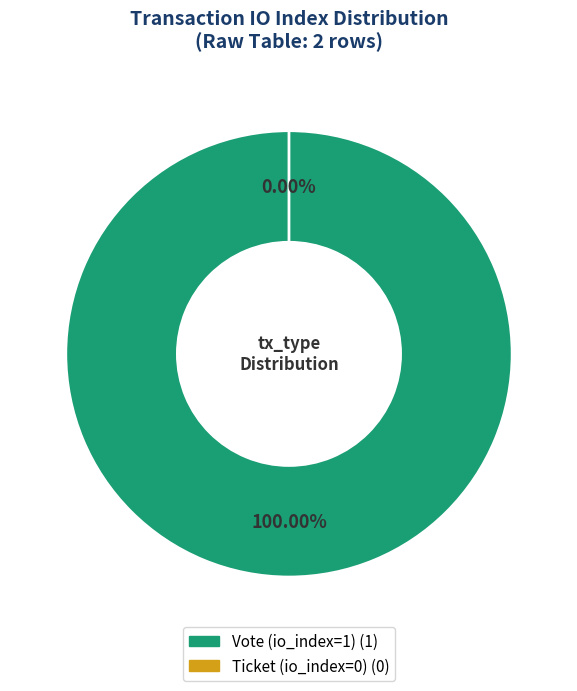

What percentage do Ticket (io_index=0) and Vote (io_index=1) together represent?

100.0%